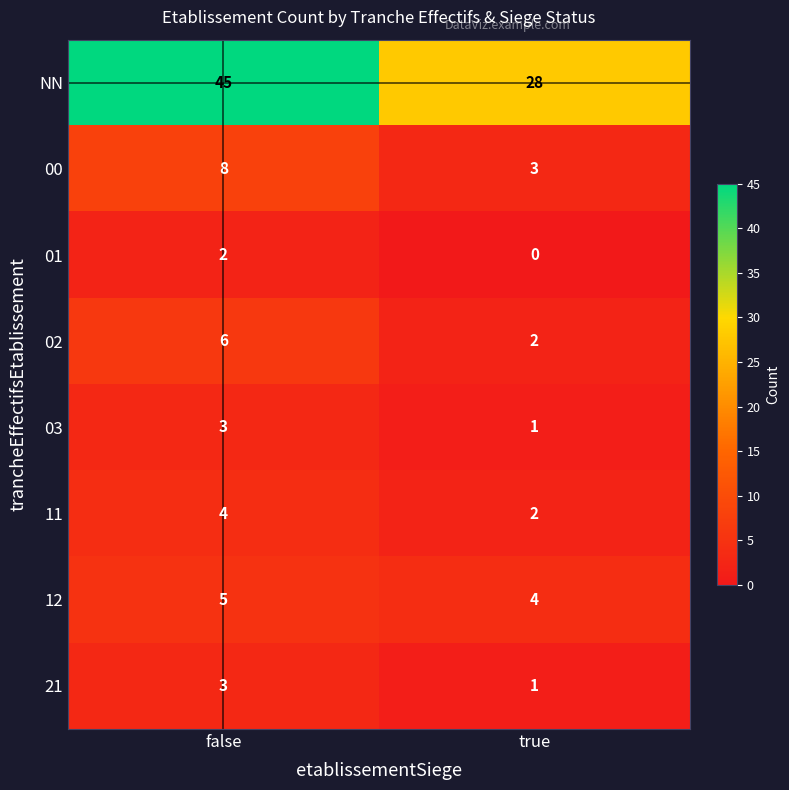

What is the average value of the 02 series?

4